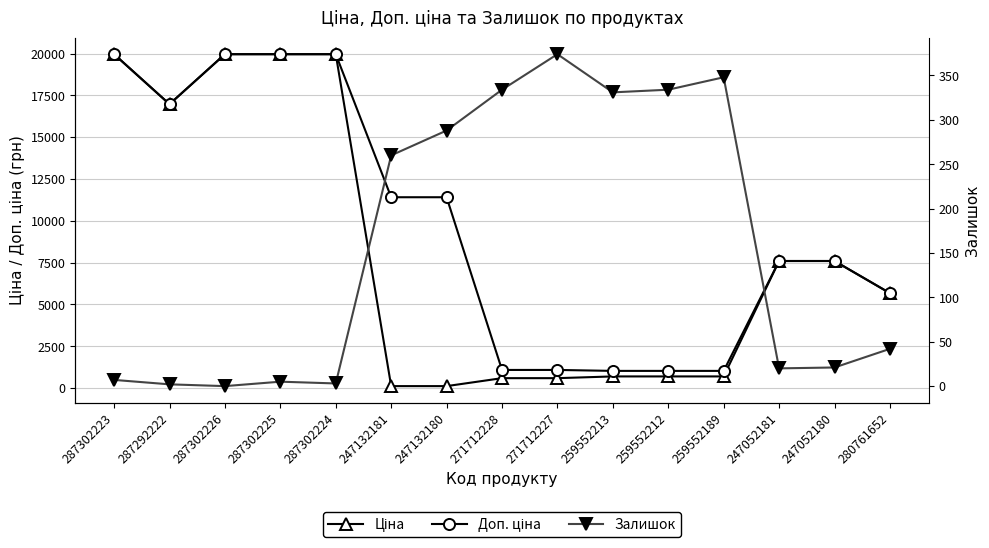

True or false: Ціна and Доп. ціна cross at least once.

False